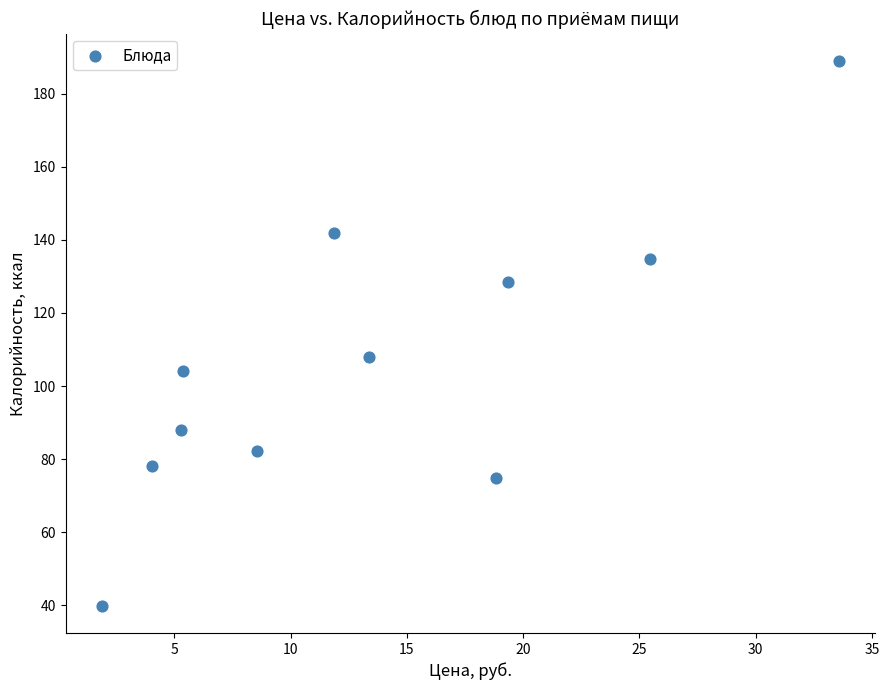

What is the average X value?

13.4